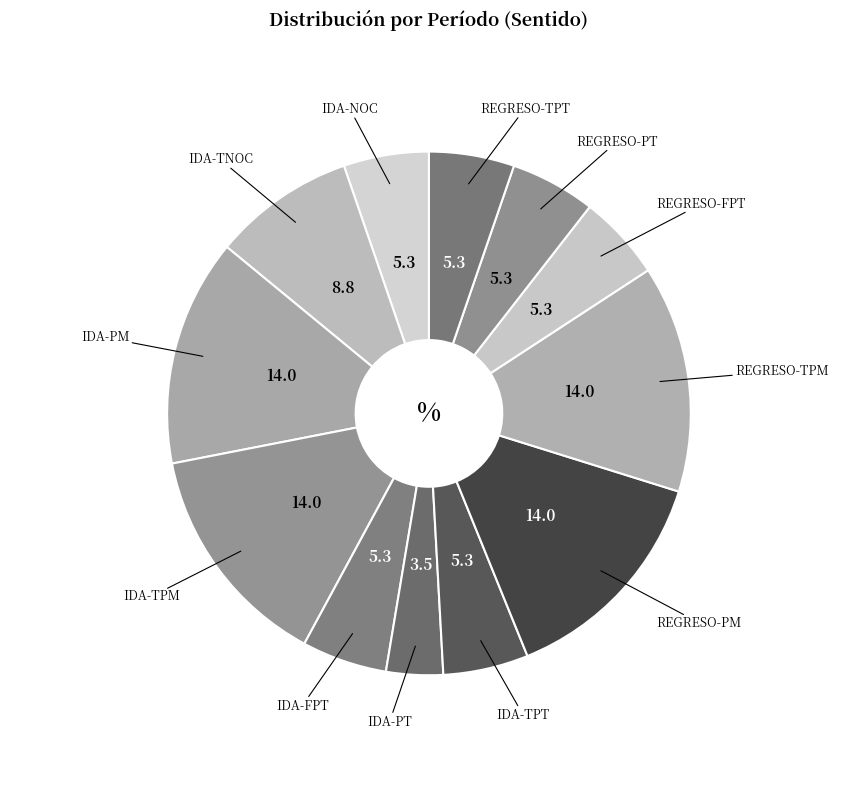

Rank the categories by value from highest to lowest.

IDA-PM, IDA-TPM, REGRESO-PM, REGRESO-TPM, IDA-TNOC, IDA-NOC, IDA-FPT, IDA-TPT, REGRESO-FPT, REGRESO-PT, REGRESO-TPT, IDA-PT